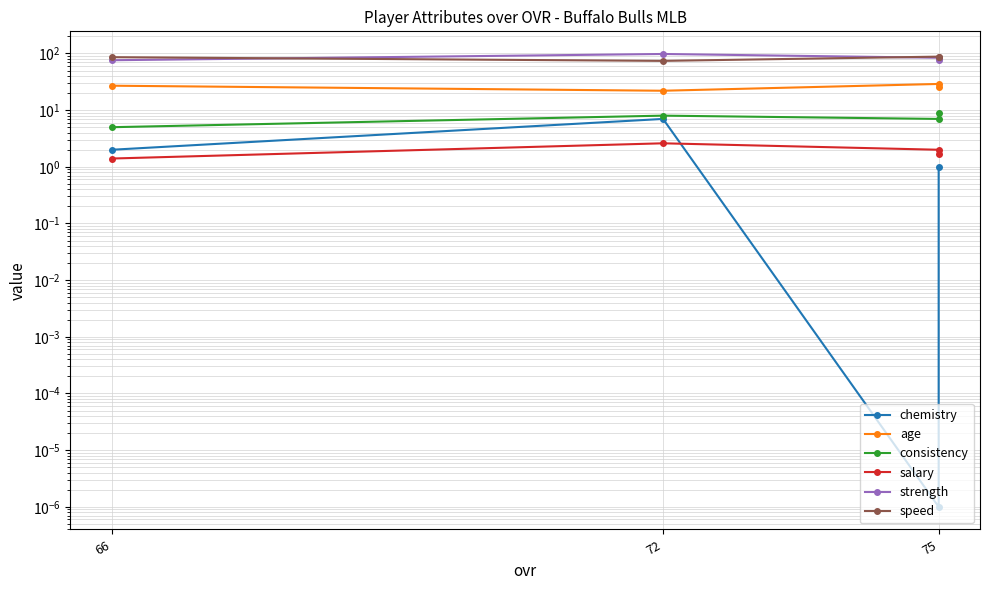

What is the difference between the maximum and minimum values in the strength series?

22.0